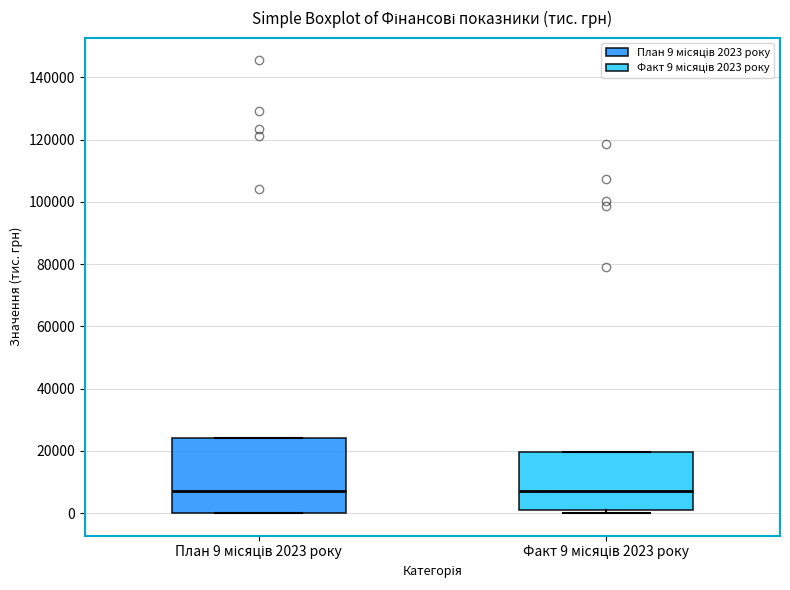

Reading left to right, transcribe this box plot: for each box, give where its median line is, the range the box spans, and where its two whiskers end, as read against the y-axis. The values are not printed on the chart, so give them approximately, as read against the axis.

План 9 місяців 2023 року: median 8000, box 0 to 24000, whiskers 0 to 24000
Факт 9 місяців 2023 року: median 8000, box 0 to 20000, whiskers 0 (just below the box's lower edge) to 20000